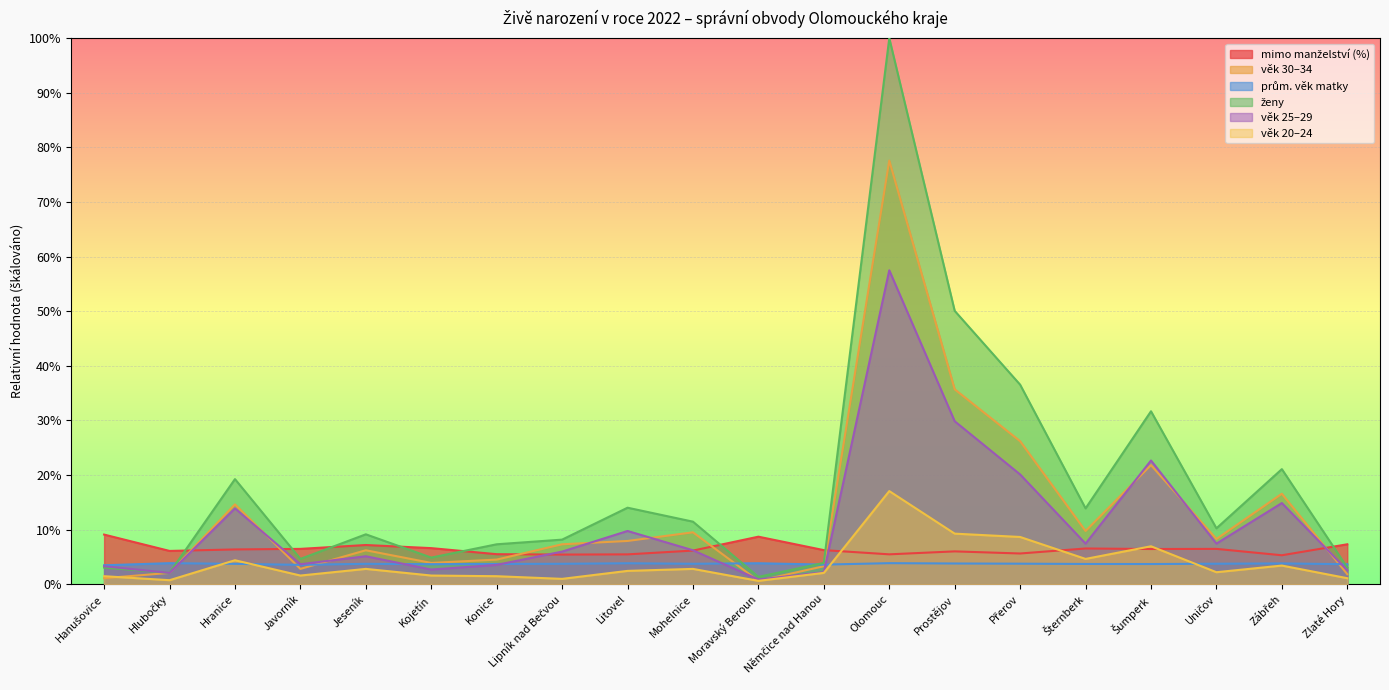

Does the chart display data point markers on the line(s)?

No